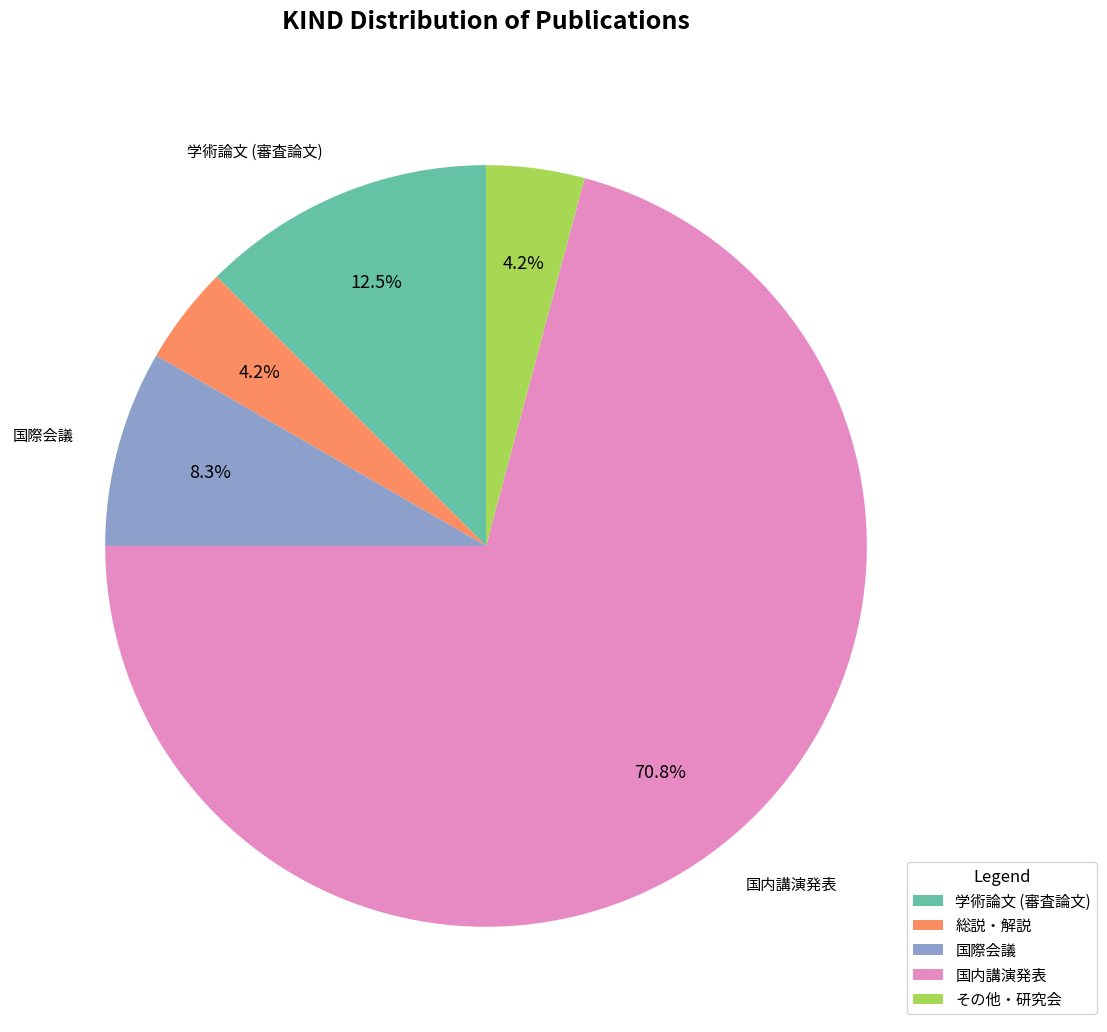

Does その他・研究会 account for over 50% of the chart?

No